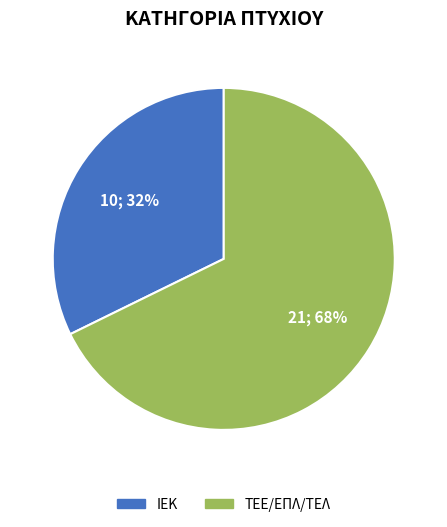

Is there a majority slice in this chart?

Yes